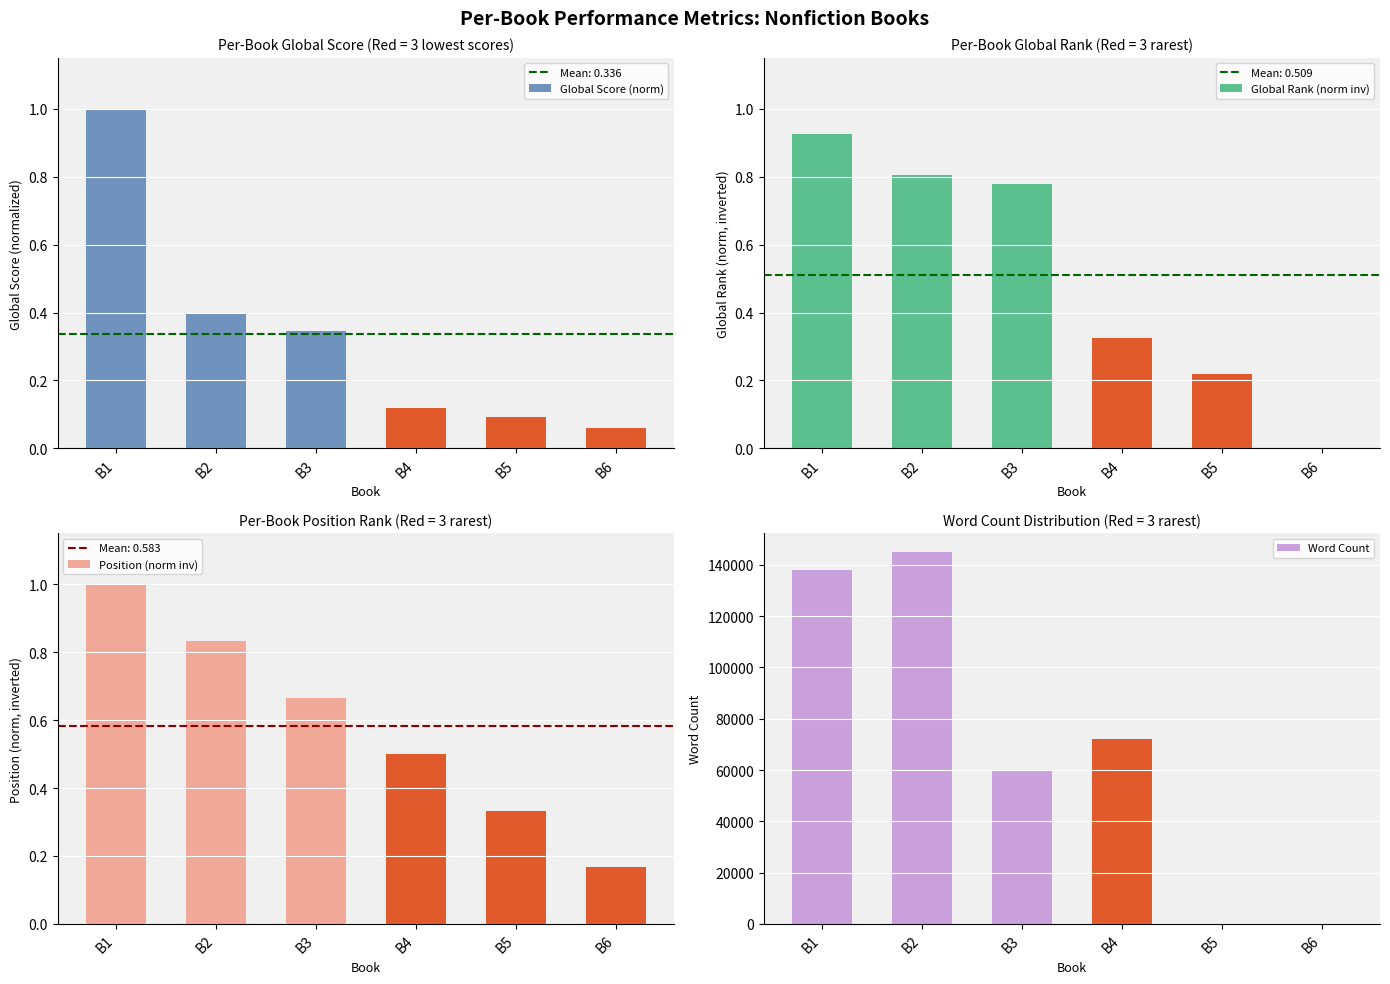

Which series changed the most between B4 and B5?

Word Count